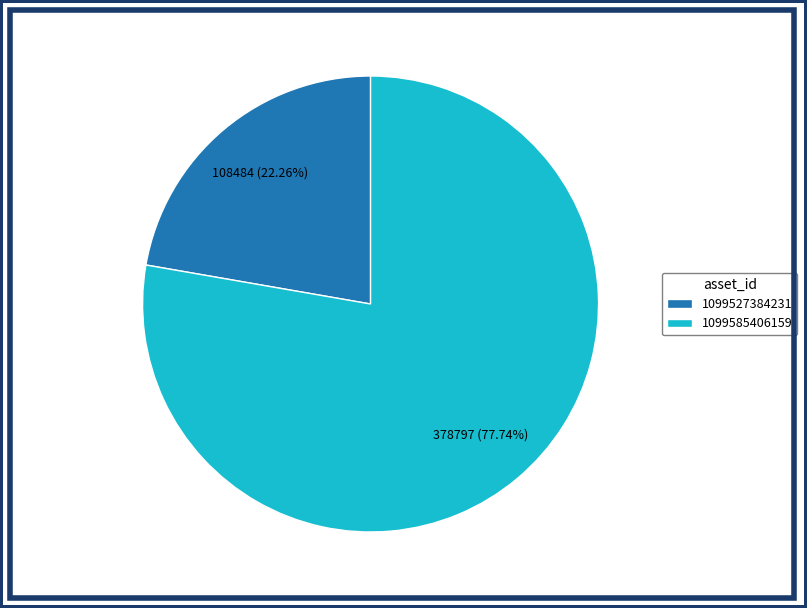

What is the ratio of the value at 1099585406159 to the value at 1099527384231?

3.5